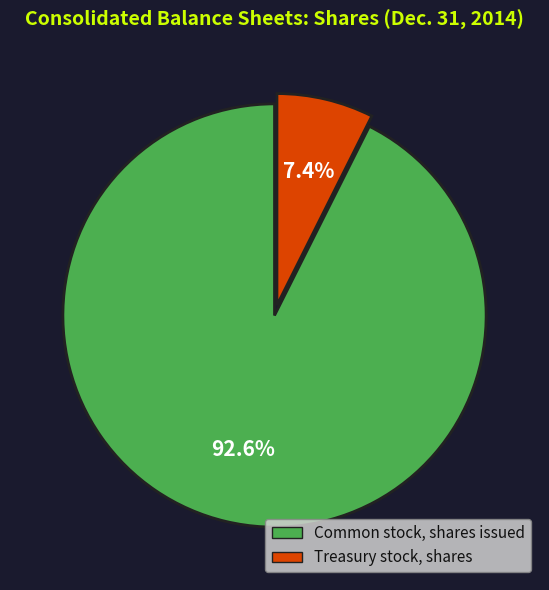

Combined, what portion of the pie is Common stock, shares issued and Treasury stock, shares?

100.0%